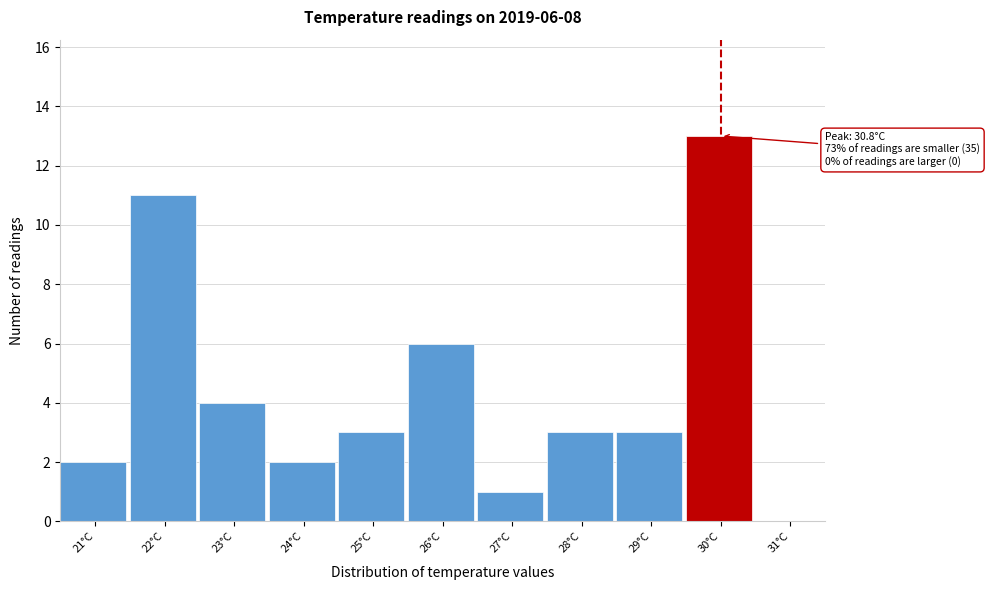

Reading right to left, list all the values displayed in this chart.

31°C=0	30°C=13	29°C=3	28°C=3	27°C=1	26°C=6	25°C=3	24°C=2	23°C=4	22°C=11	21°C=2